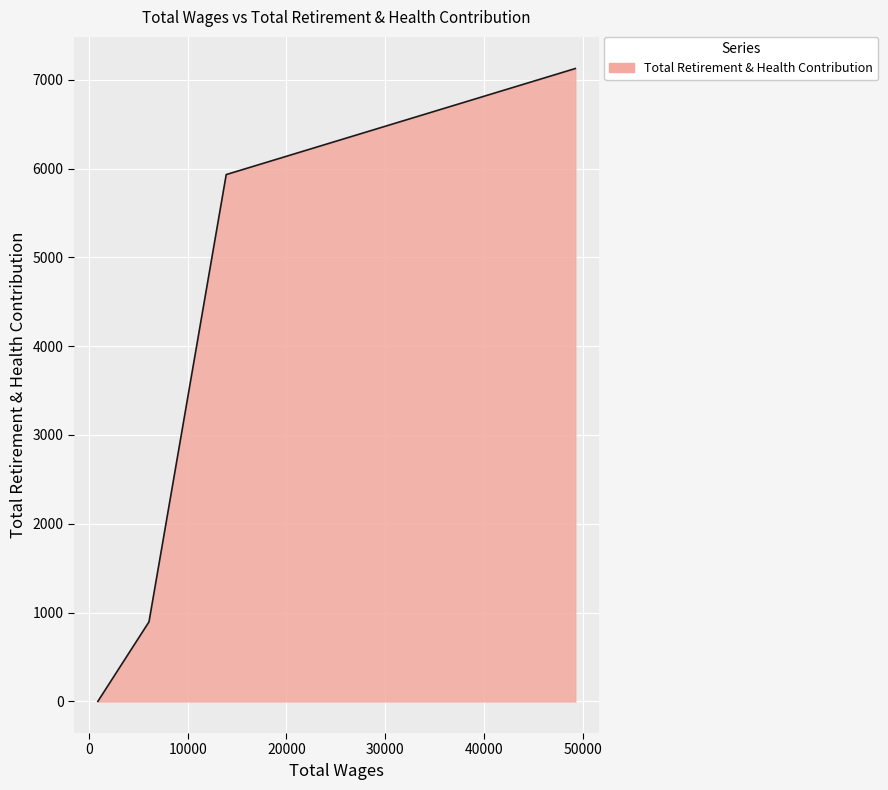

What is the difference between the maximum and minimum values?

7126